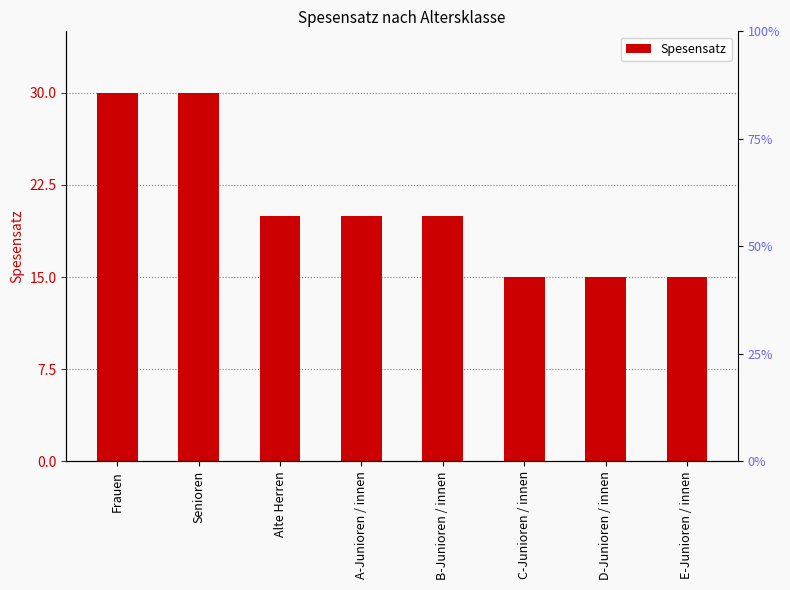

How many distinct data groups are displayed?

1